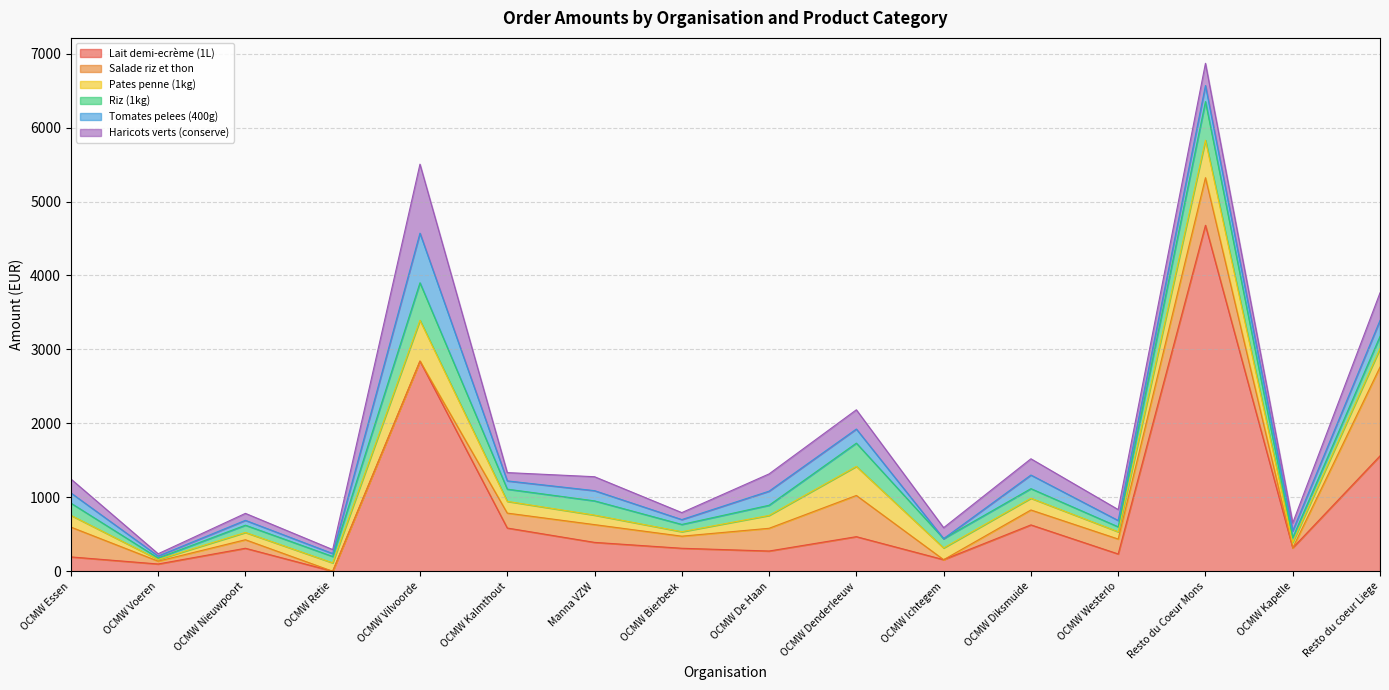

What is the label of the 12th point from the left?

OCMW Diksmuide